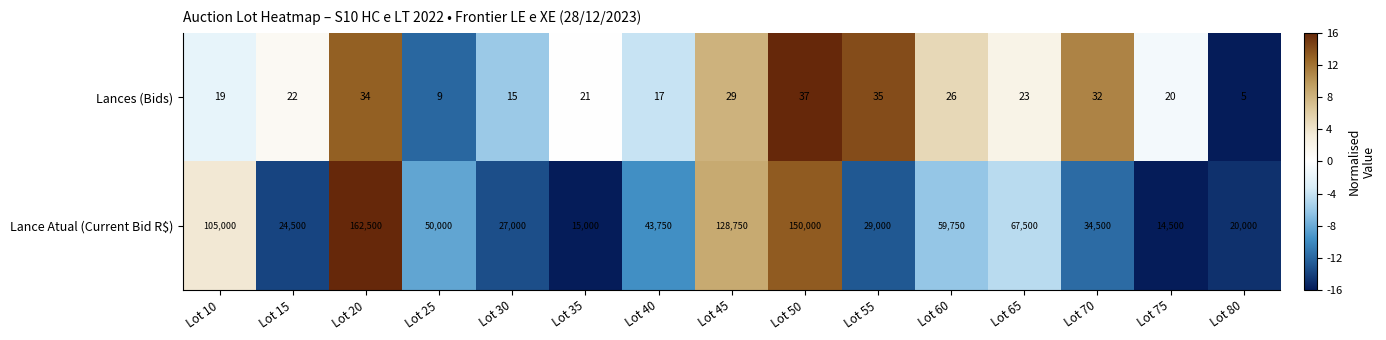

At which category is the sum across all series the highest?

Lot 20